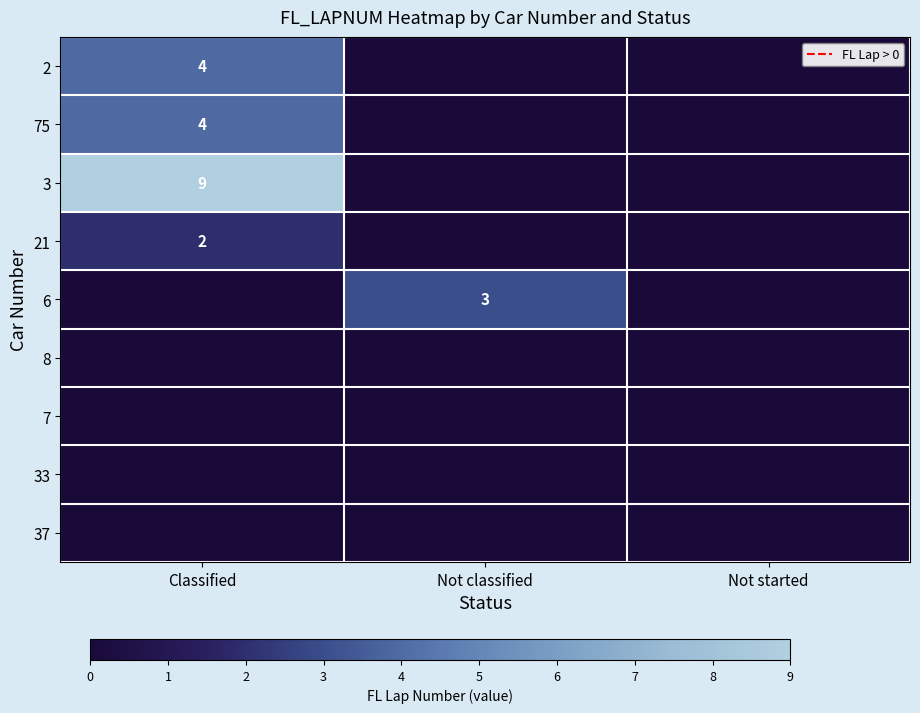

Is the value of 21 at Not classified greater than the value of 3 at Not classified?

No